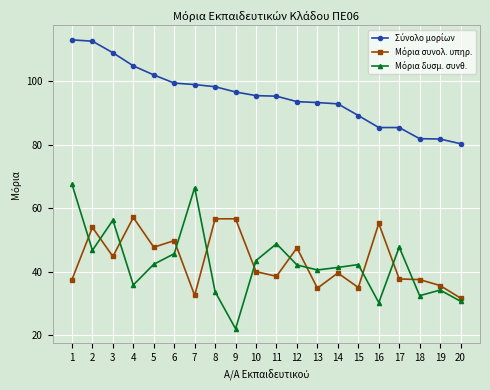

What is the spread (max minus min) of values at 3?

64.2